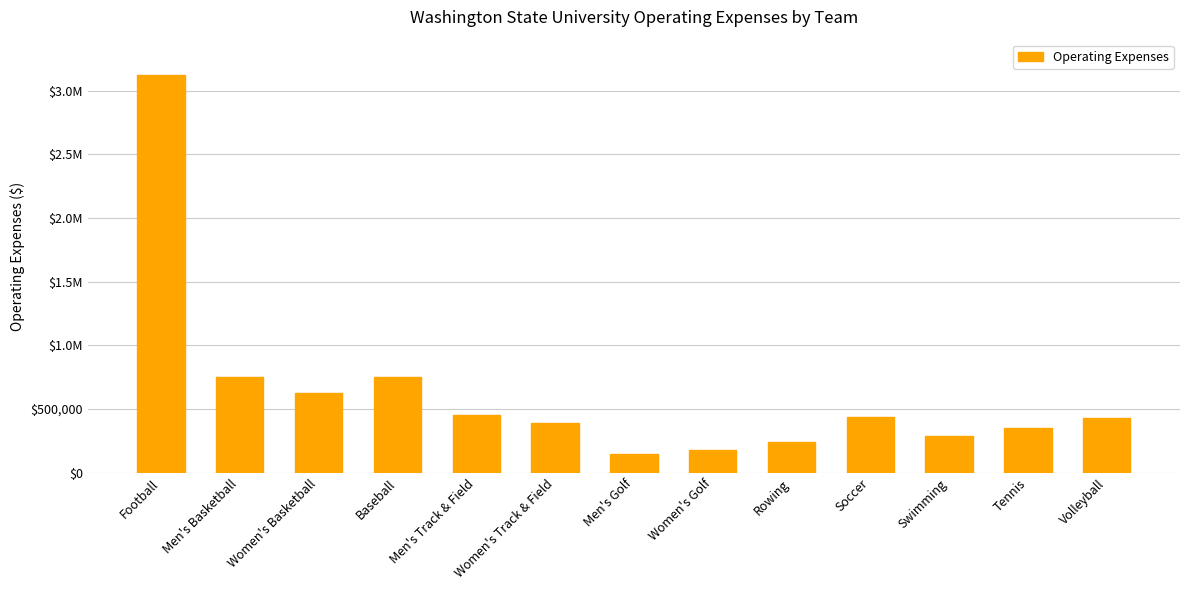

What is the value of the 13th bar from the left?

428789